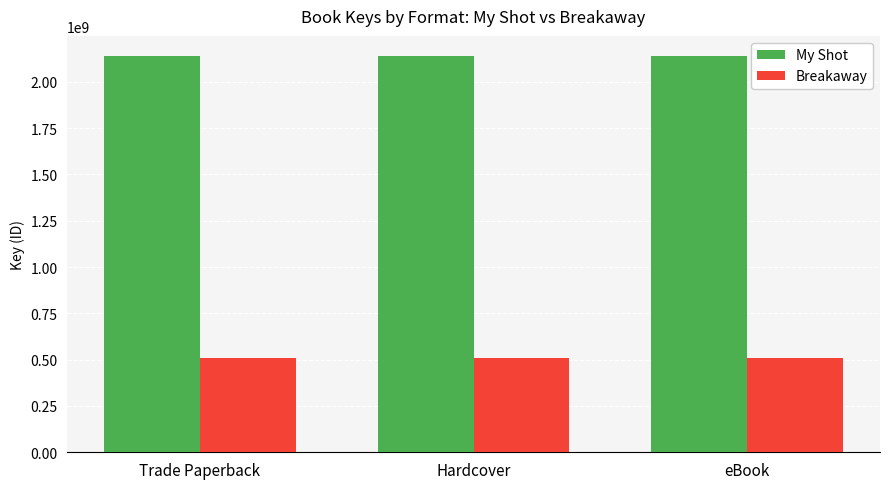

What is the highest value of the My Shot series?

2141391592